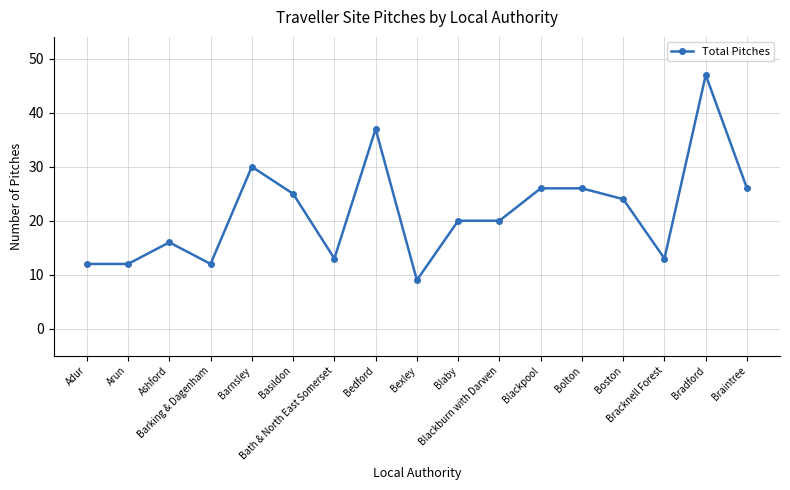

The value at Bracknell Forest is 13. True or false?

True